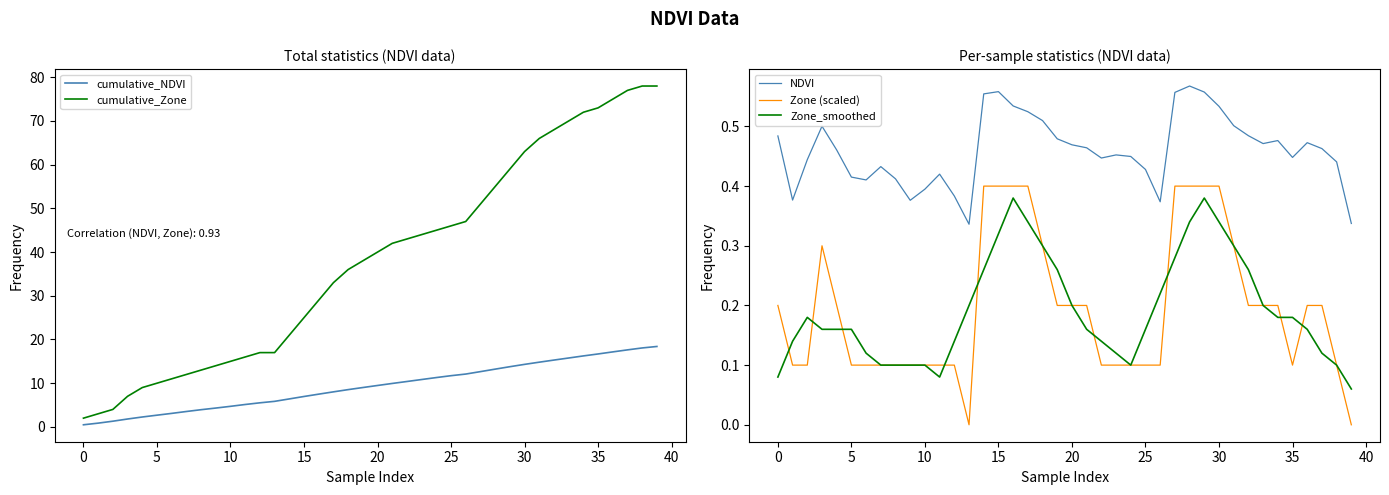

What is the average value of the Zone (scaled) series?

0.2